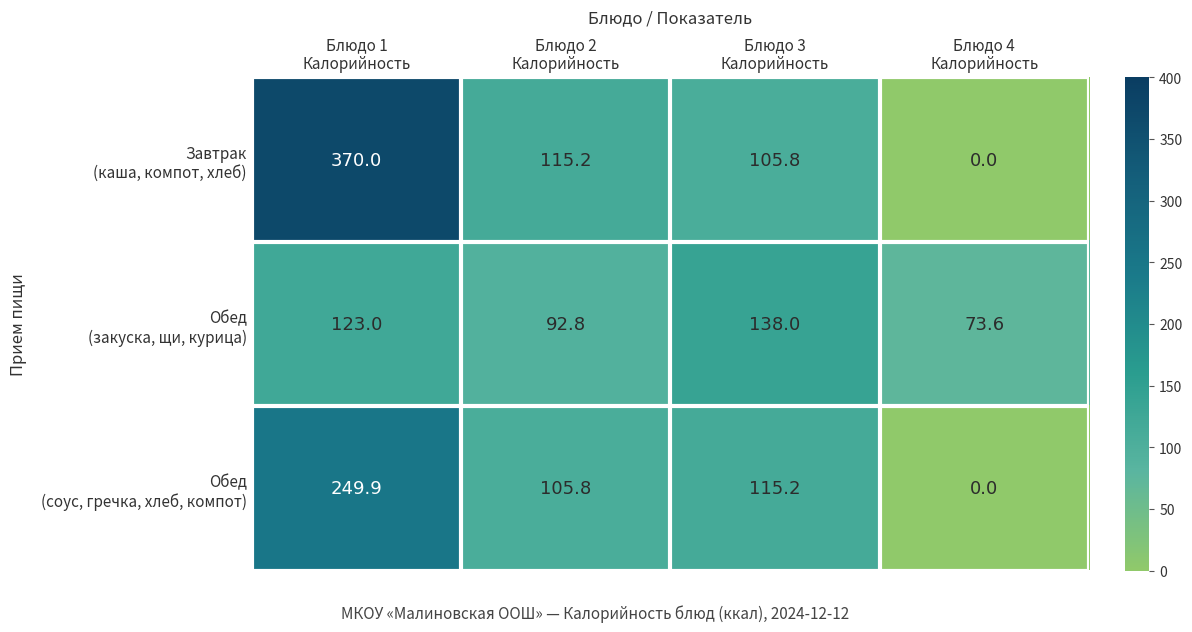

At which category does the chart reach its peak across all series?

Блюдо 1
Калорийность